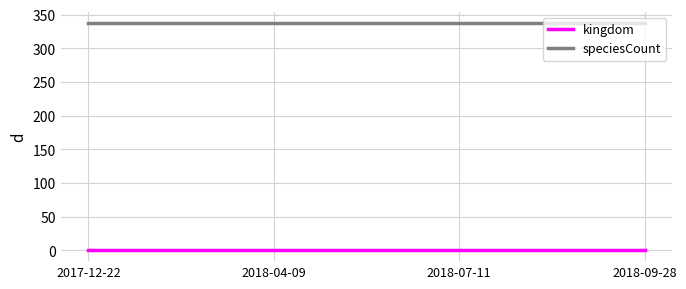

True or false: kingdom and speciesCount cross at least once.

False